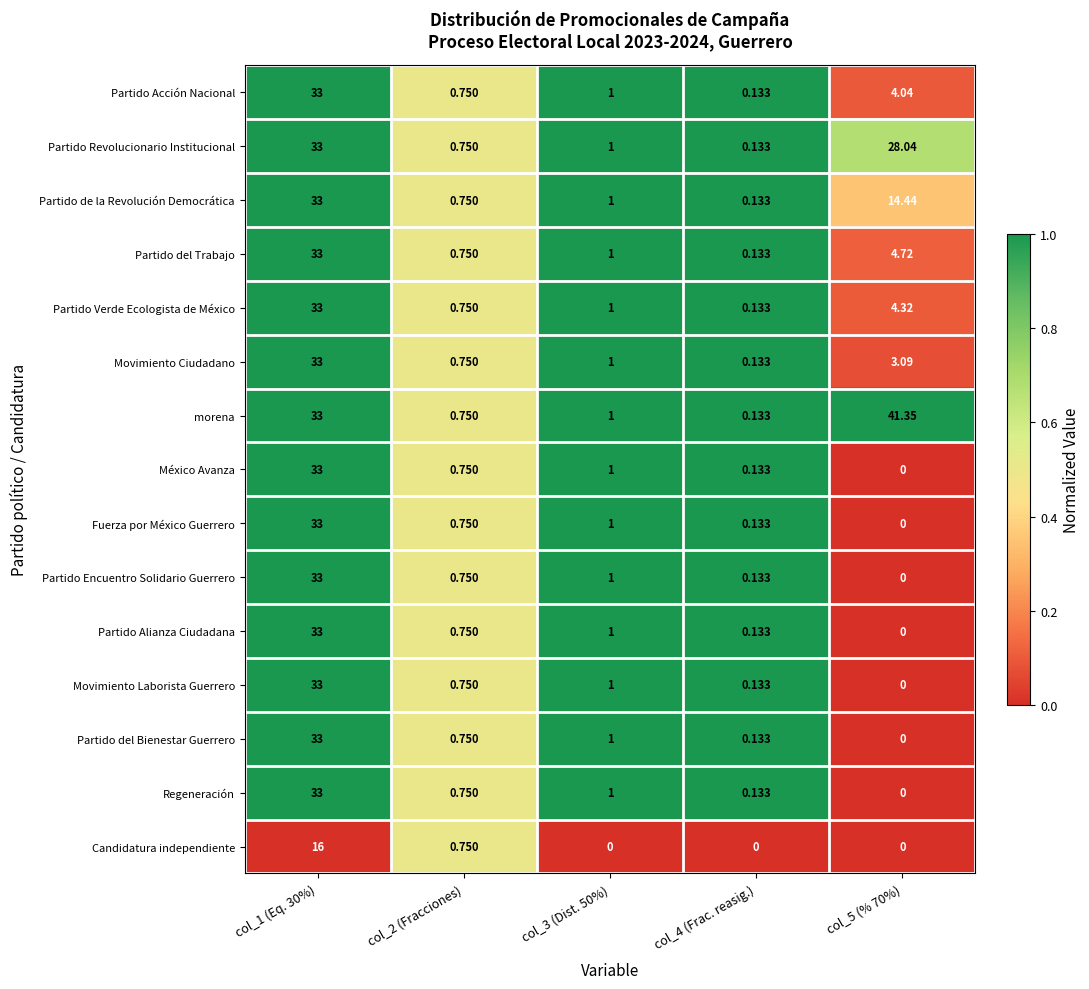

What is the total value across all series at col_5 (% 70%)?

100.0